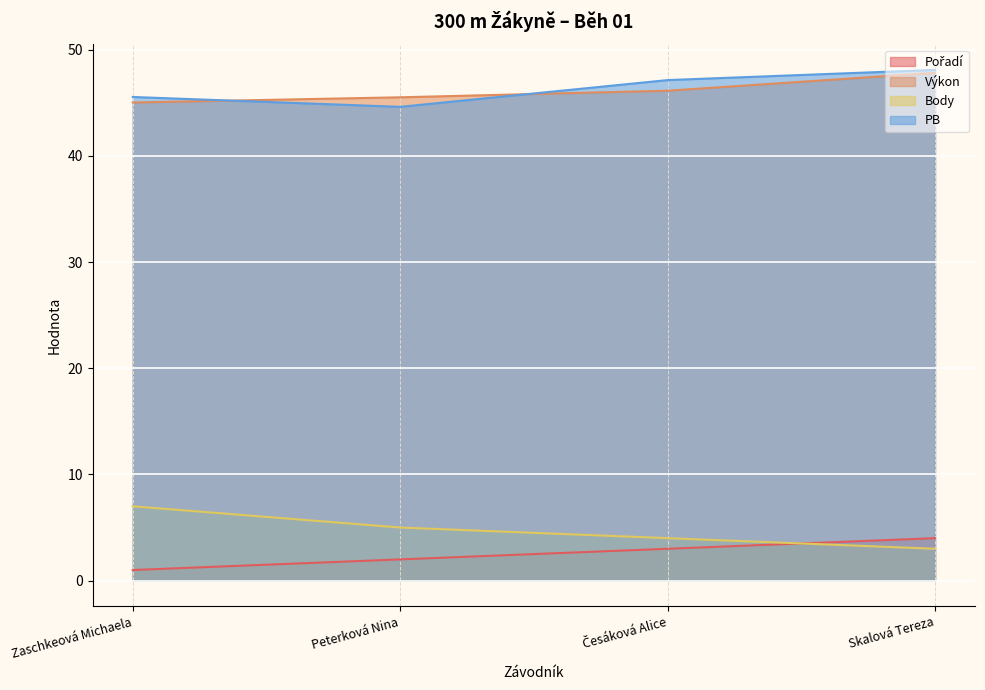

Reading right to left, what are all the values shown in this chart?

Pořadí: 4.0	3.0	2.0	1.0
Výkon: 47.8	46.1	45.5	45.0
Body: 3.0	4.0	5.0	7.0
PB: 48.1	47.1	44.6	45.5